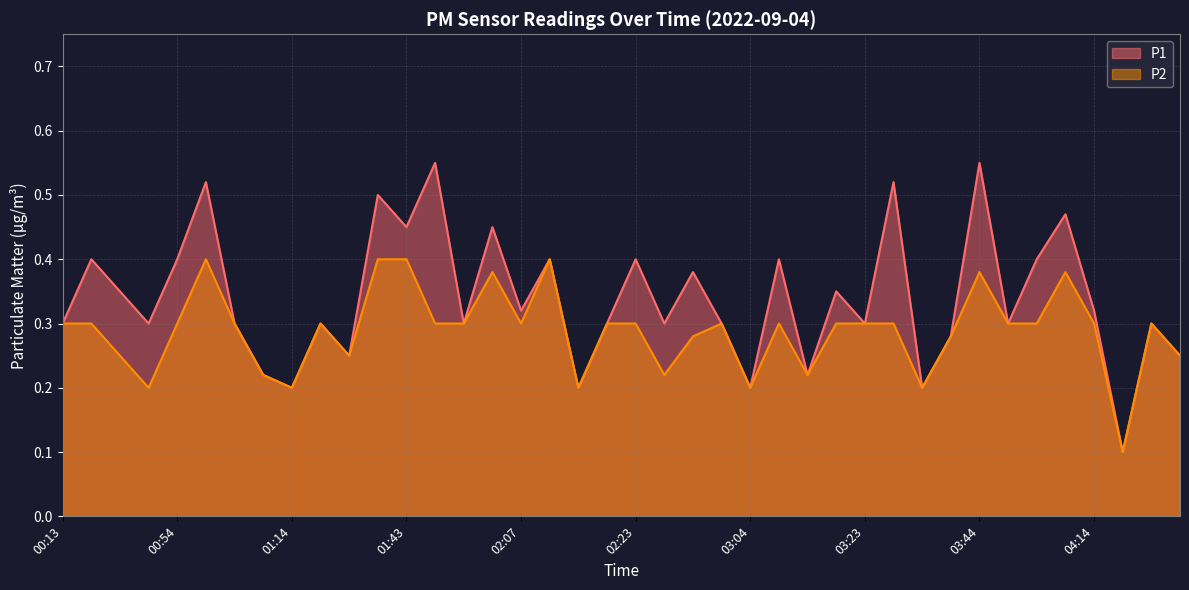

What position from the right is 02:10?

23